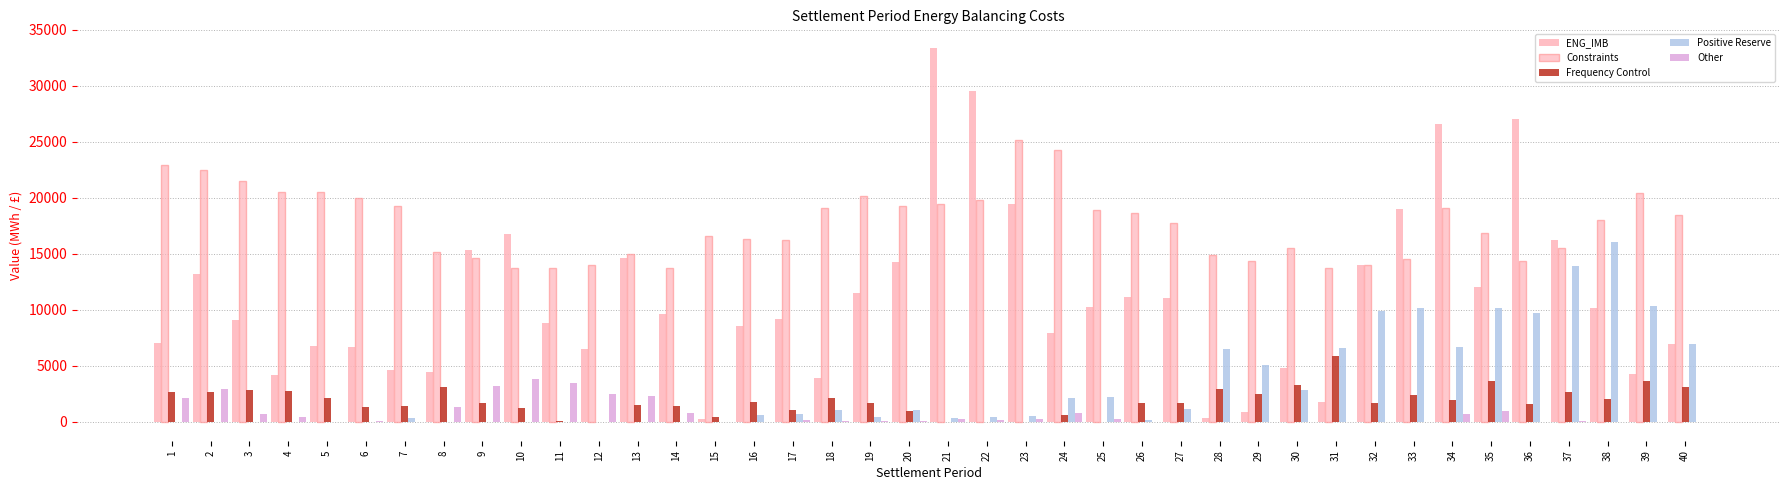

How many groups of bars are there?

40